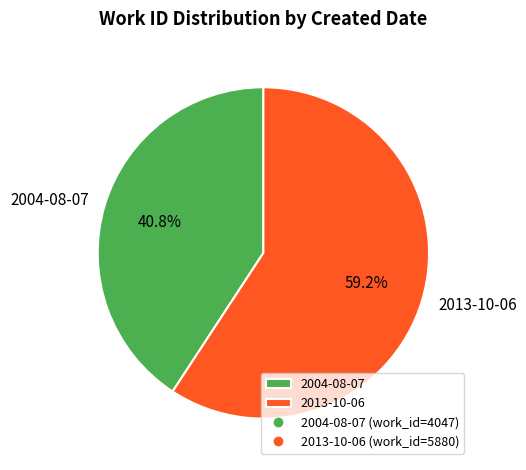

To the nearest percent, what is the difference between the 2004-08-07 and 2013-10-06 slice percentages?

18%